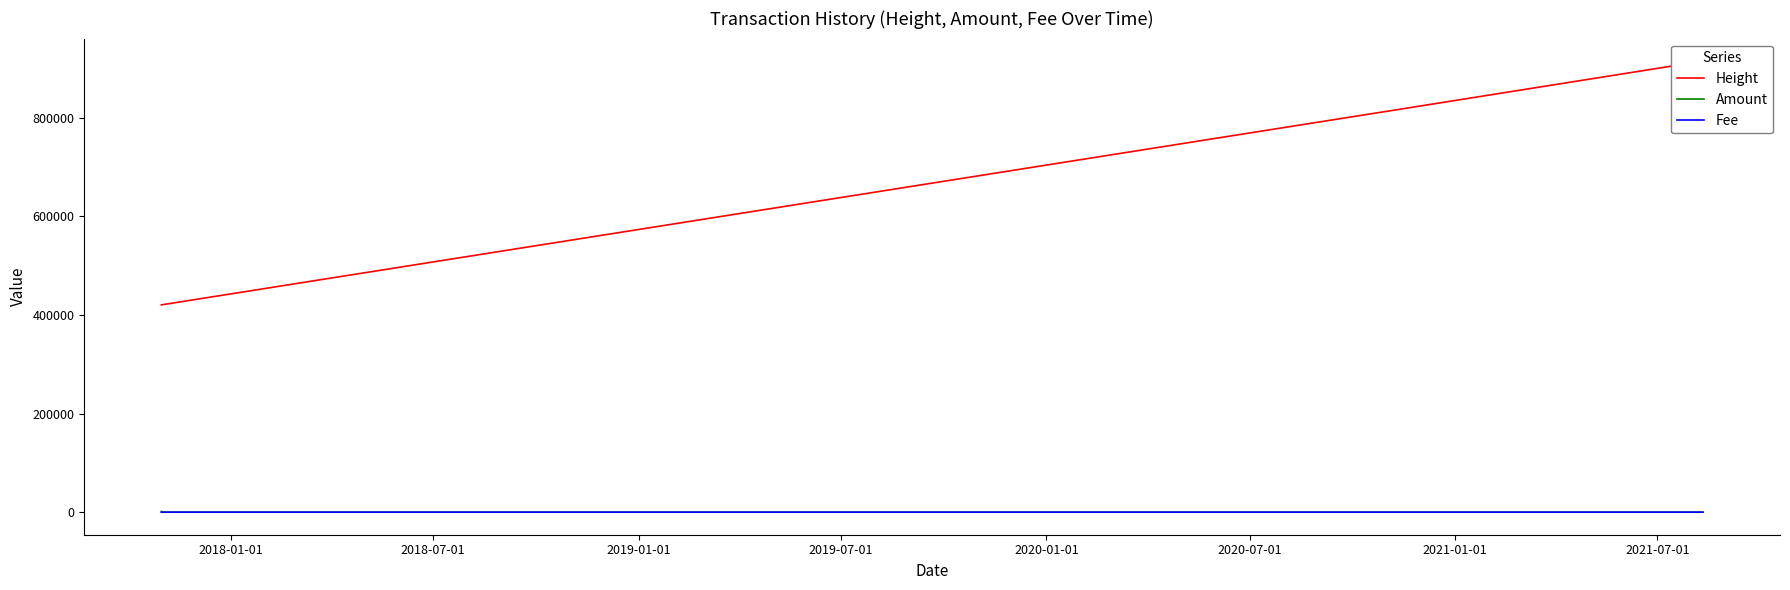

Reading left to right, list all the values displayed in this chart.

Height: 420259.0	420260.0	819579.0	819590.0	829822.0	914387.0	914388.0	914389.0	914390.0	914392.0
Amount: 1396.0	0.0	0.0	0.0	0.0	0.0	0.0	0.0	0.0	0.0
Fee: 1.0	1.0	1.0	0.0	1.0	0.0	0.0	0.0	0.0	0.0